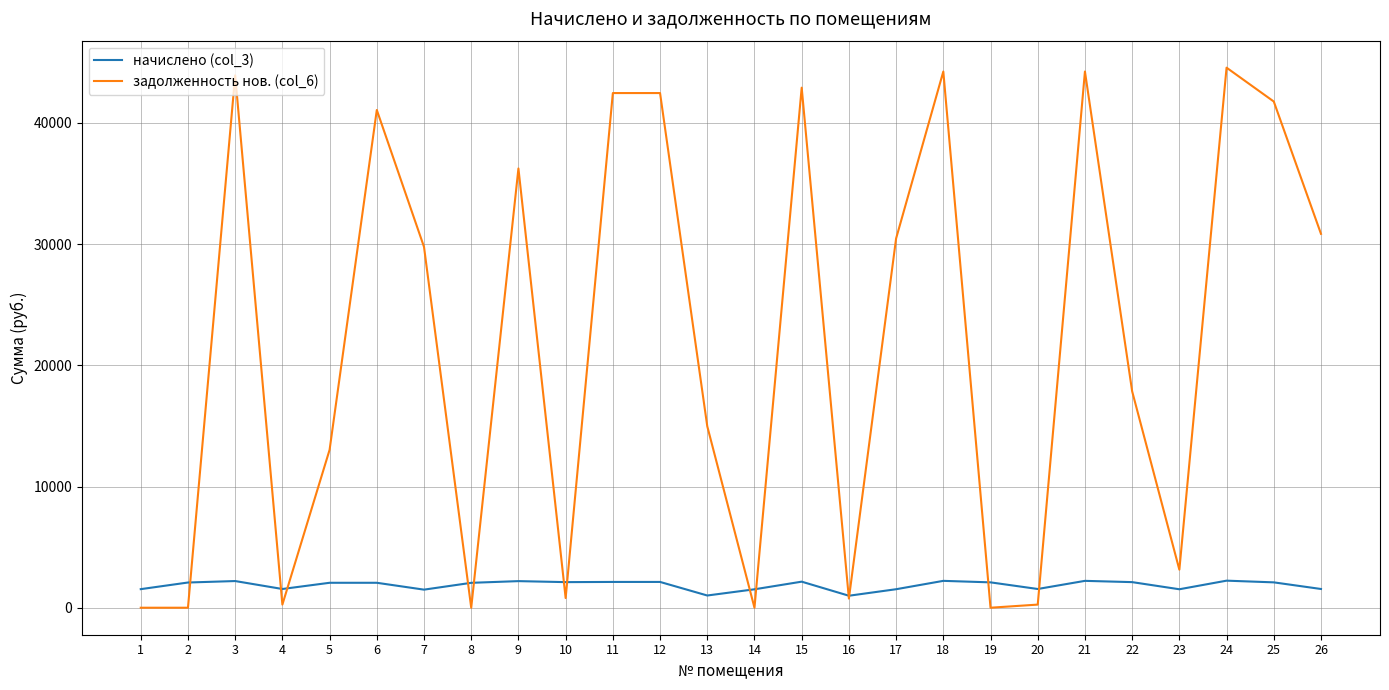

True or false: задолженность нов. (col_6) and начислено (col_3) cross at least once.

True